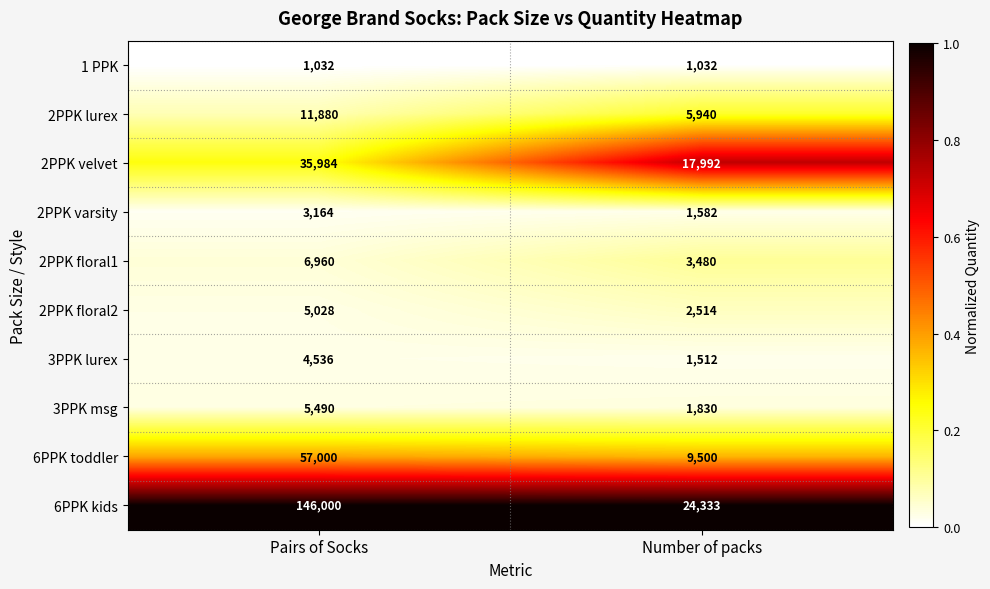

Read the 6PPK toddler value at Pairs of Socks.

57000